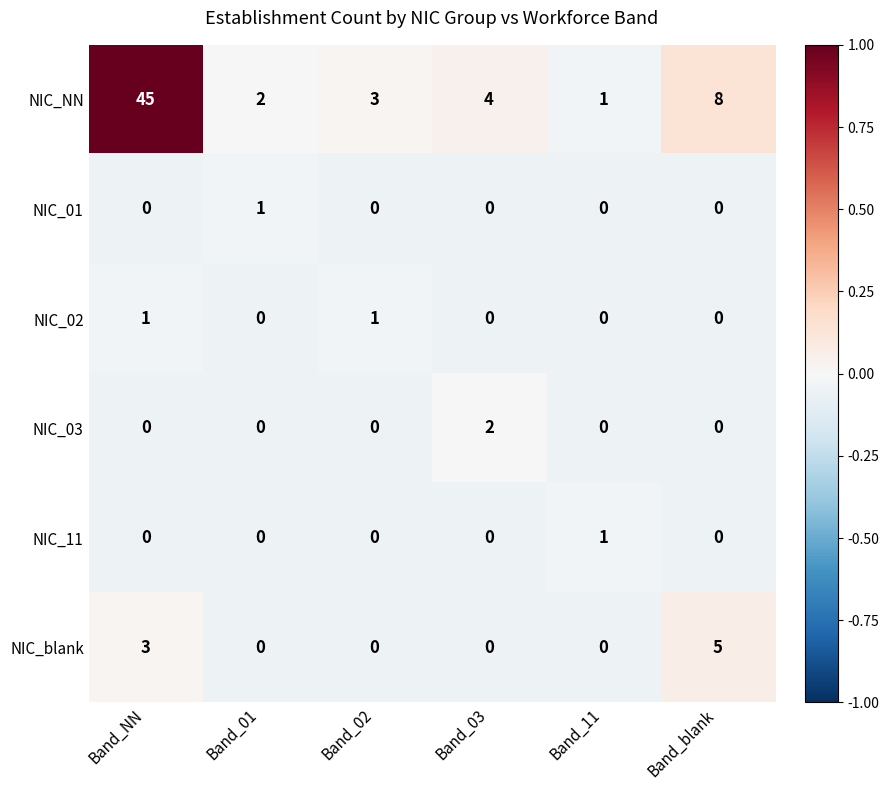

Which series has the largest total across all categories?

NIC_NN